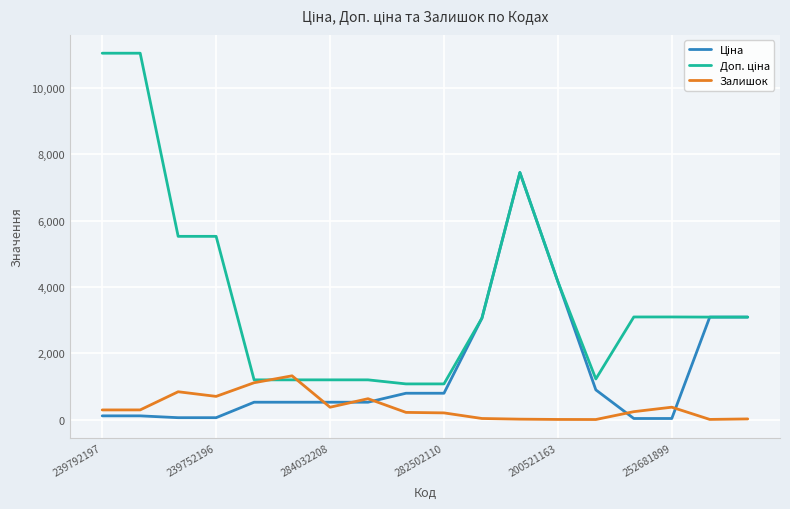

What is the highest value of the Залишок series?

1319.0